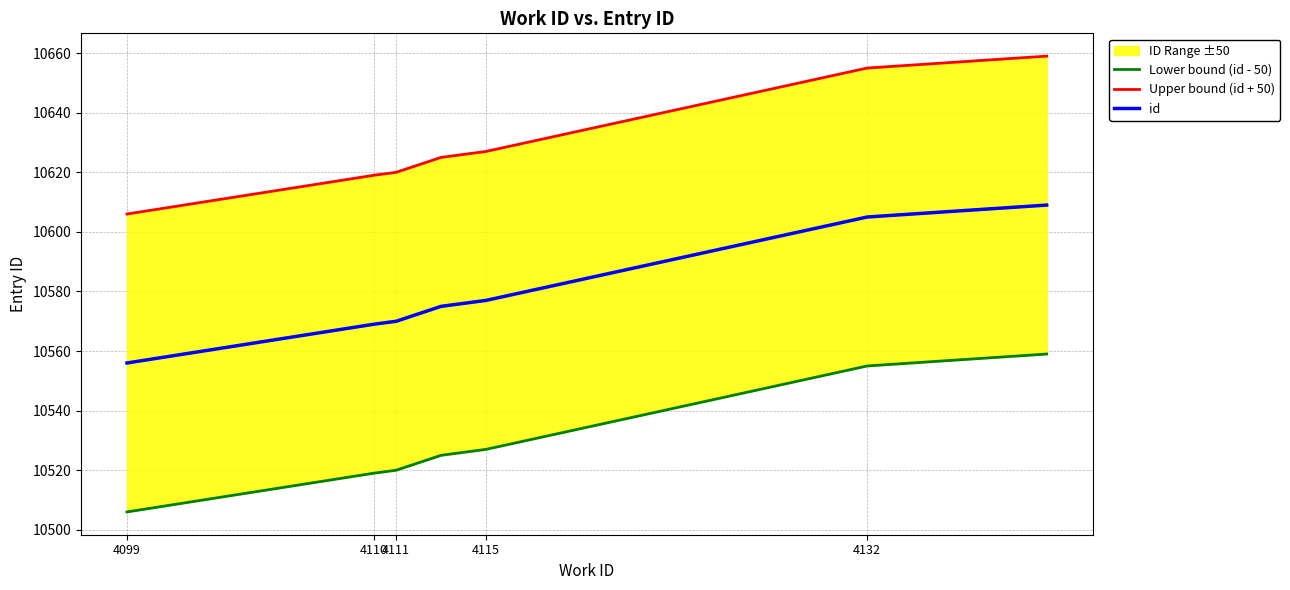

Reading left to right, what are all the values shown in this chart?

Lower bound (id - 50): 10506	10519	10520	10525	10527	10555	10556	10557	10558	10559
Upper bound (id + 50): 10606	10619	10620	10625	10627	10655	10656	10657	10658	10659
id: 10556	10569	10570	10575	10577	10605	10606	10607	10608	10609